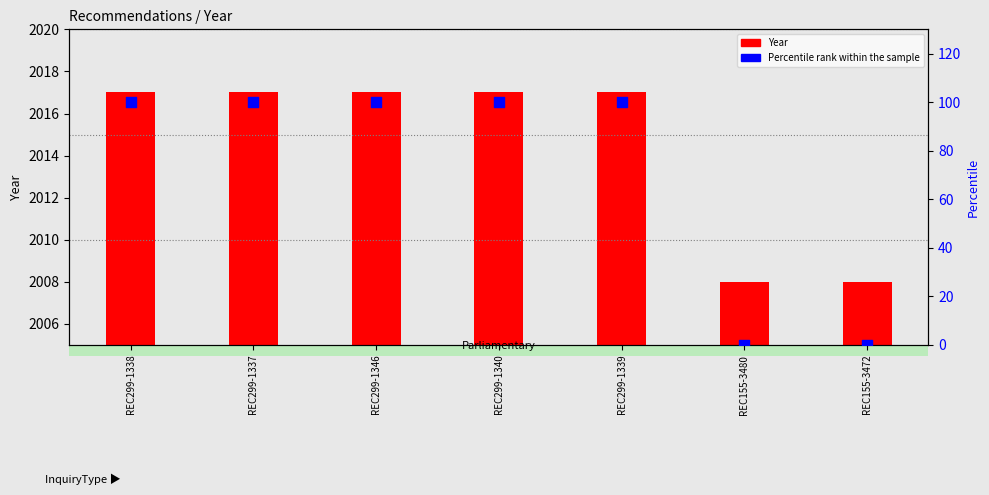

What is the total value across all series at REC299-1339?

2117.0